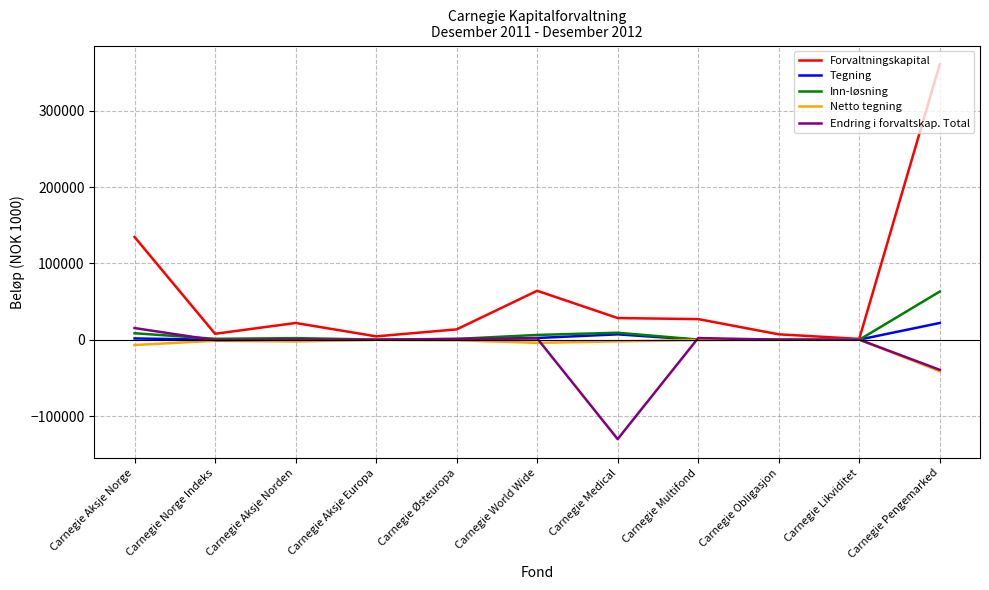

Is it true that Netto tegning equals -1276 at Carnegie Norge Indeks?

True